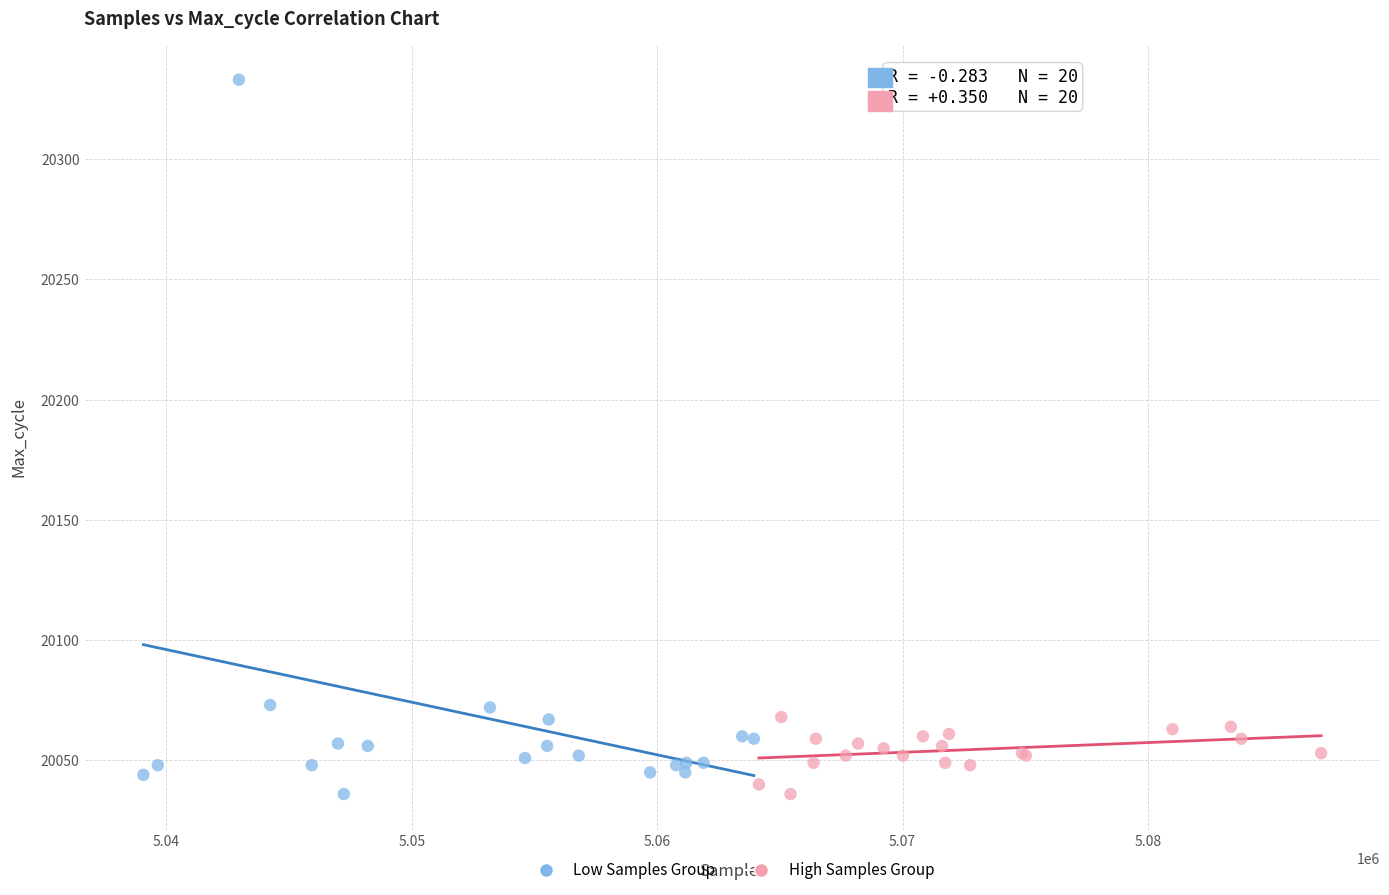

Which series has the largest Y range (max minus min)?

Low Samples Group